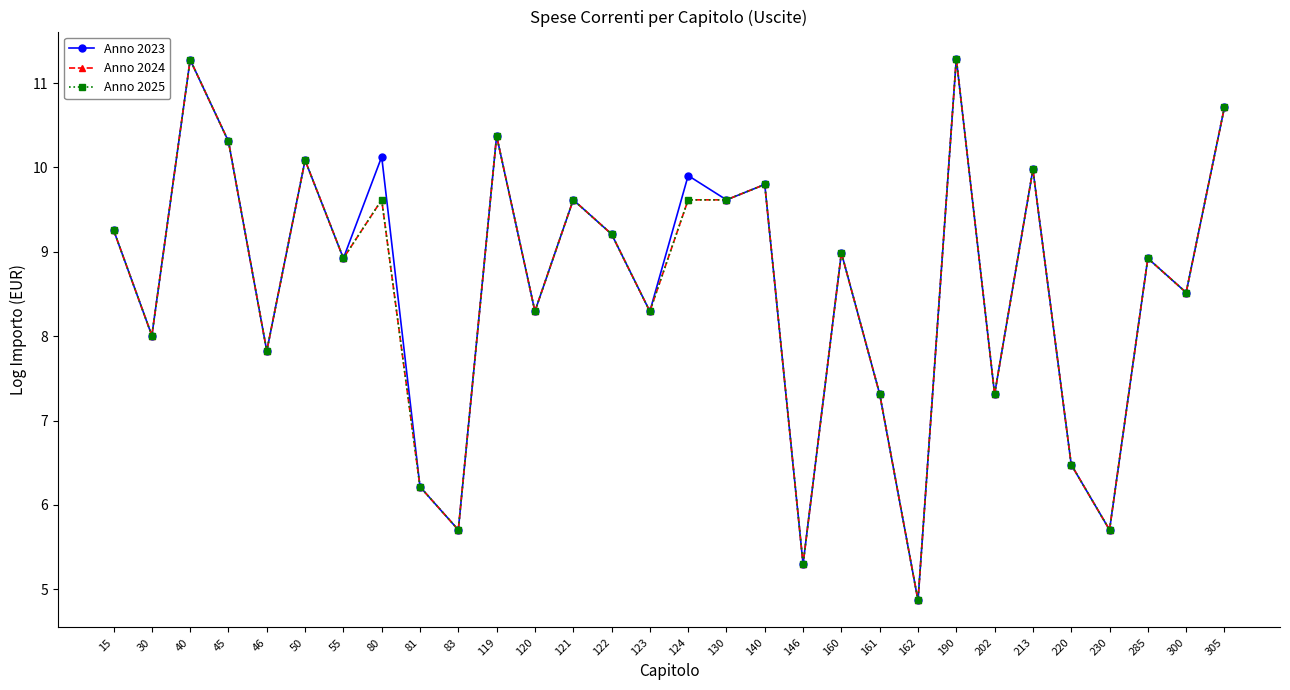

True or false: Anno 2025 and Anno 2023 cross at least once.

False